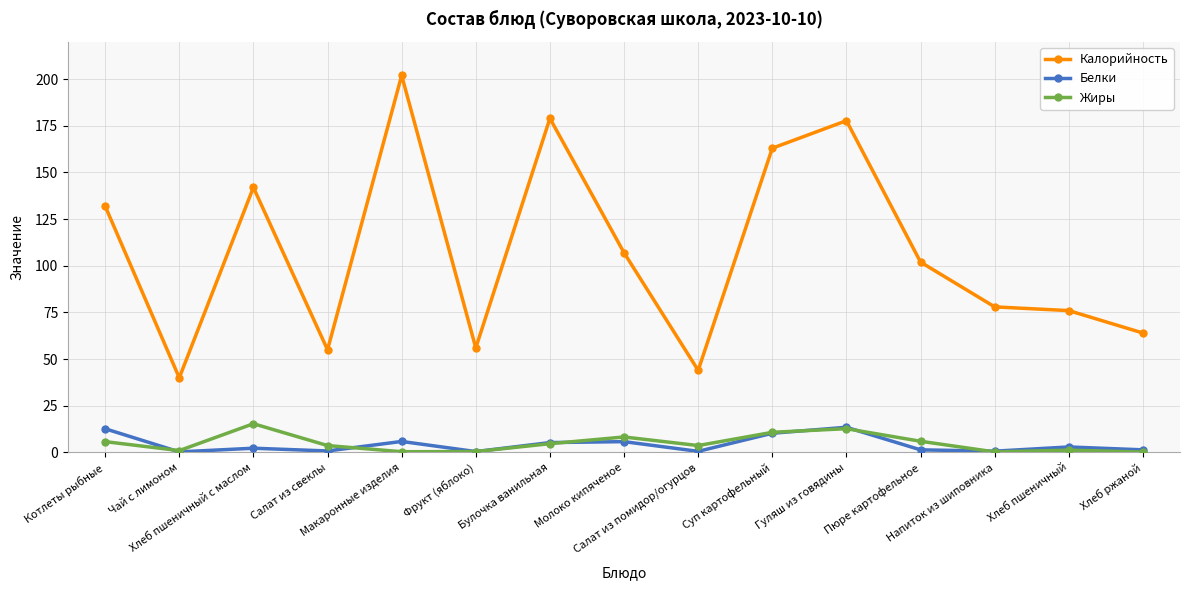

What is the greatest value displayed?

202.0